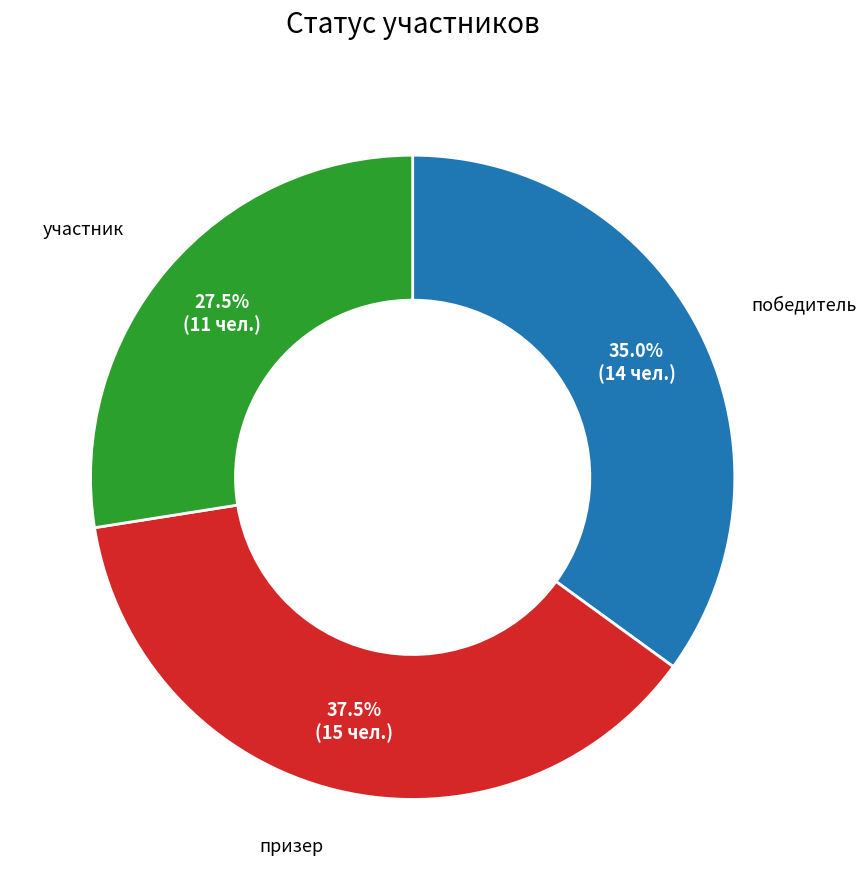

Does any single category account for the majority?

No